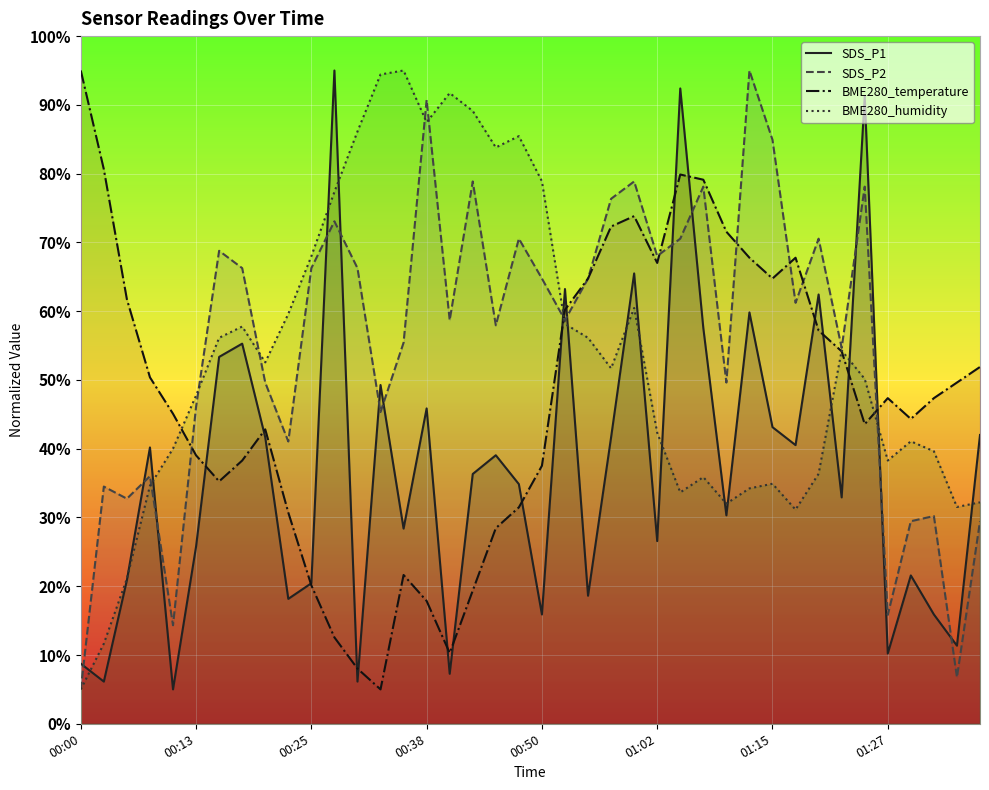

What is the value of the SDS_P2 point at the 37th from the left?

29.5